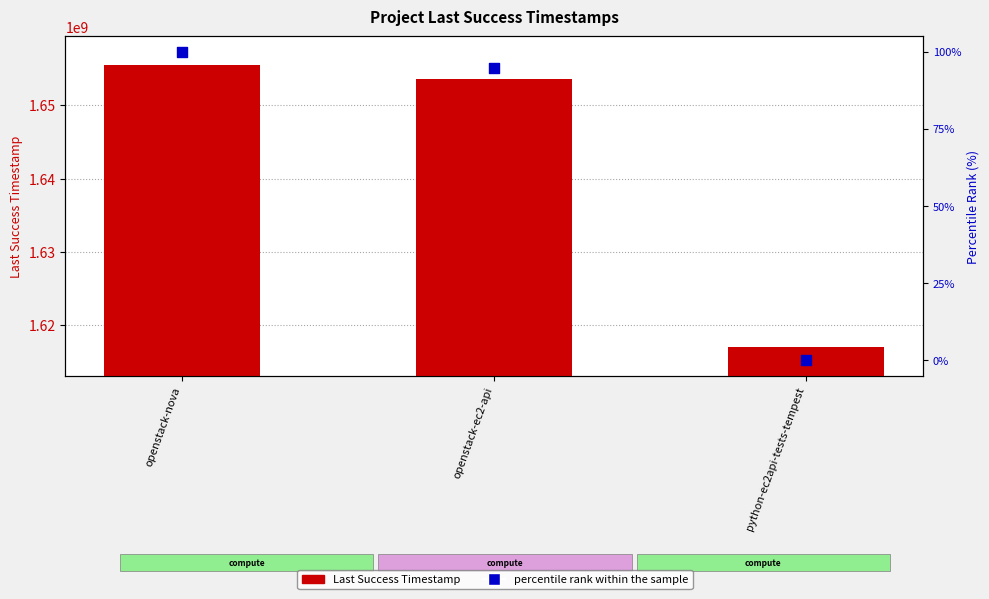

What are all the series names shown in the legend?

Last Success Timestamp, percentile rank within the sample